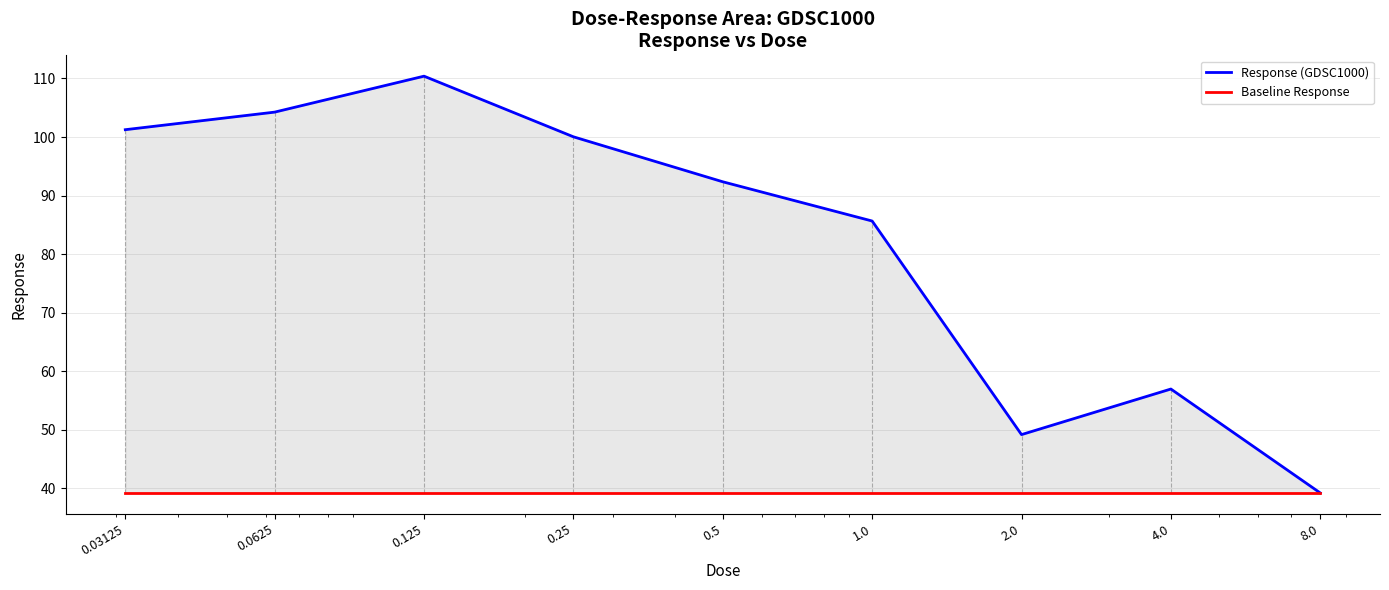

At which label does Response (GDSC1000) reach its peak?

0.125